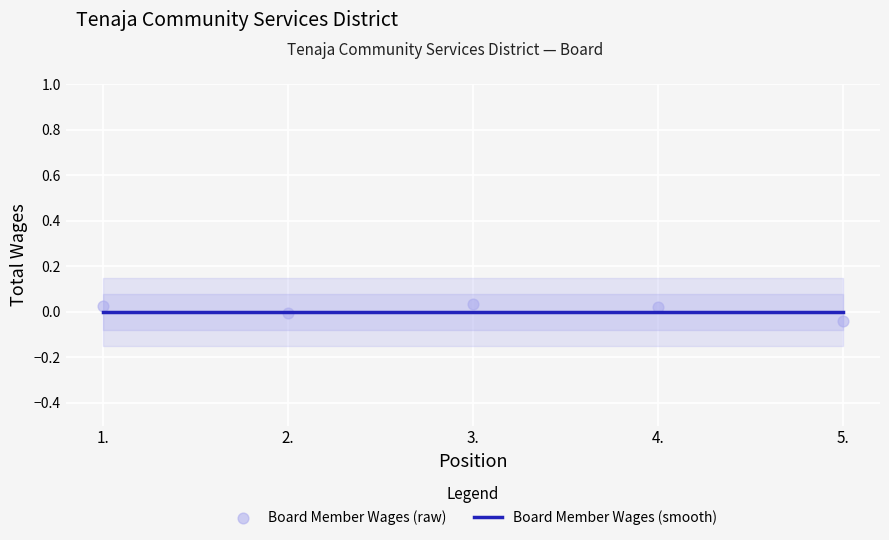

Which series has the largest total across all categories?

Board Member Wages (raw)